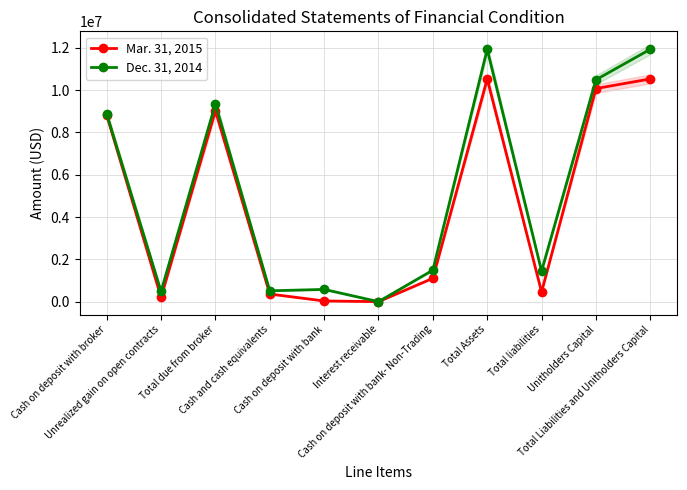

At which category is the sum across all series the highest?

Total Assets